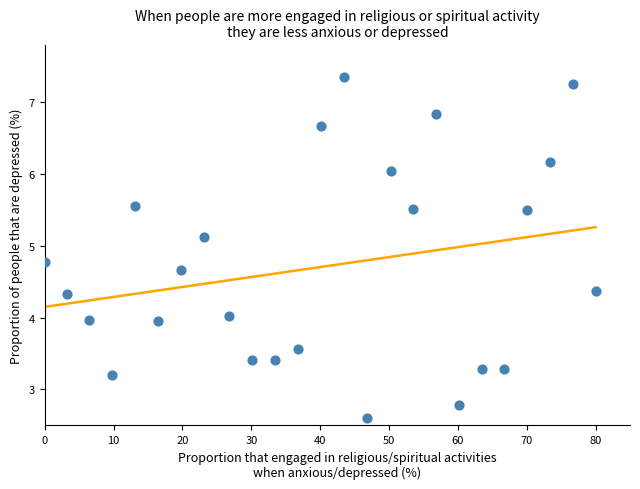

What is the range of Y values (max minus min)?

4.7